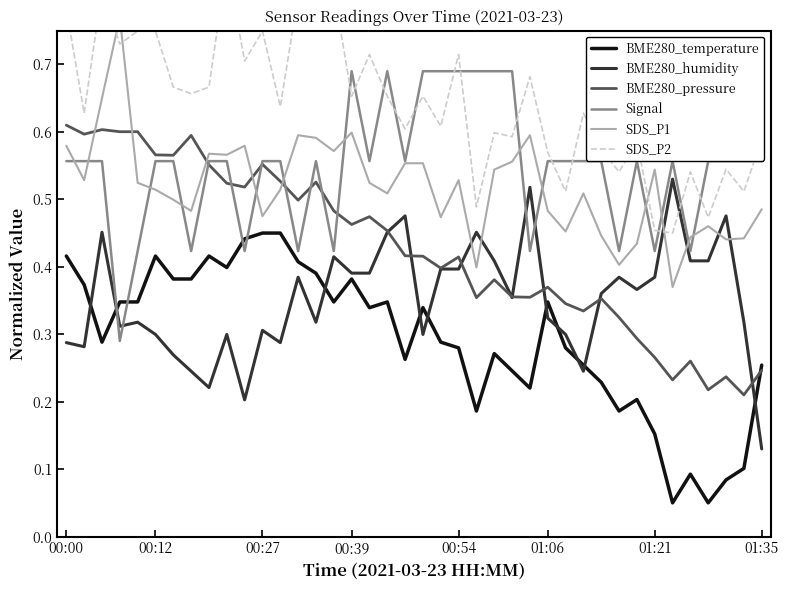

At which category does the chart reach its minimum across all series?

34